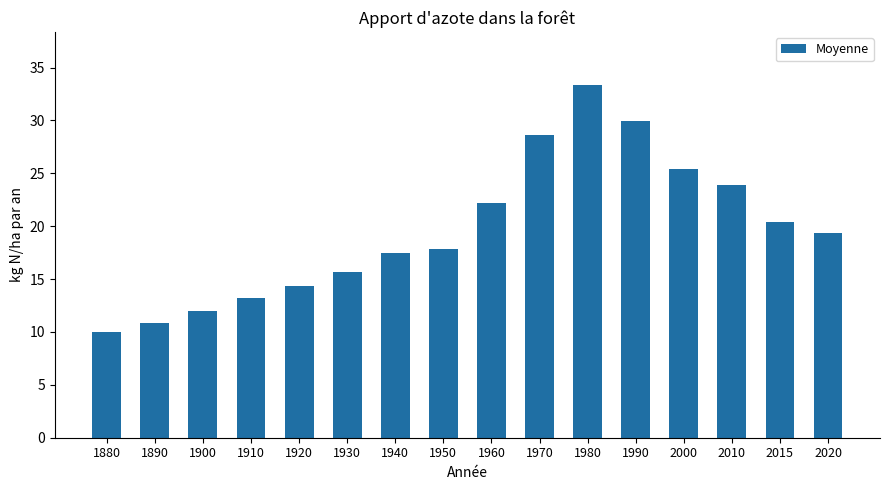

List the labels in order of value, smallest first.

1880, 1890, 1900, 1910, 1920, 1930, 1940, 1950, 2020, 2015, 1960, 2010, 2000, 1970, 1990, 1980